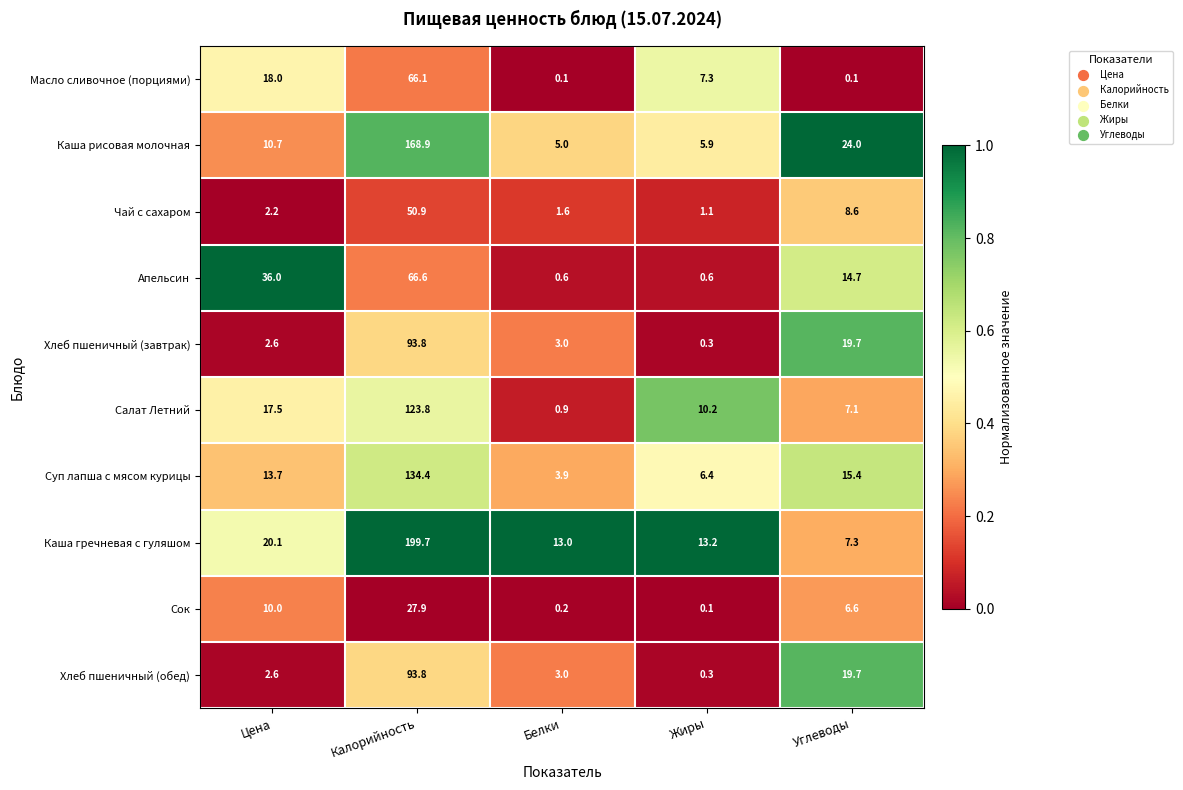

Which series has the largest range (max minus min)?

Каша гречневая с гуляшом